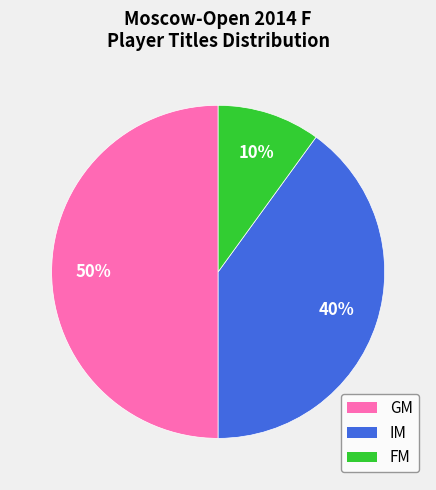

Is FM the majority of the pie?

No